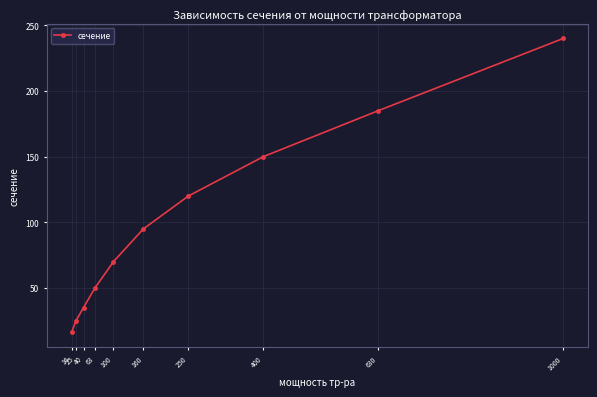

What is the maximum value shown in the chart?

240